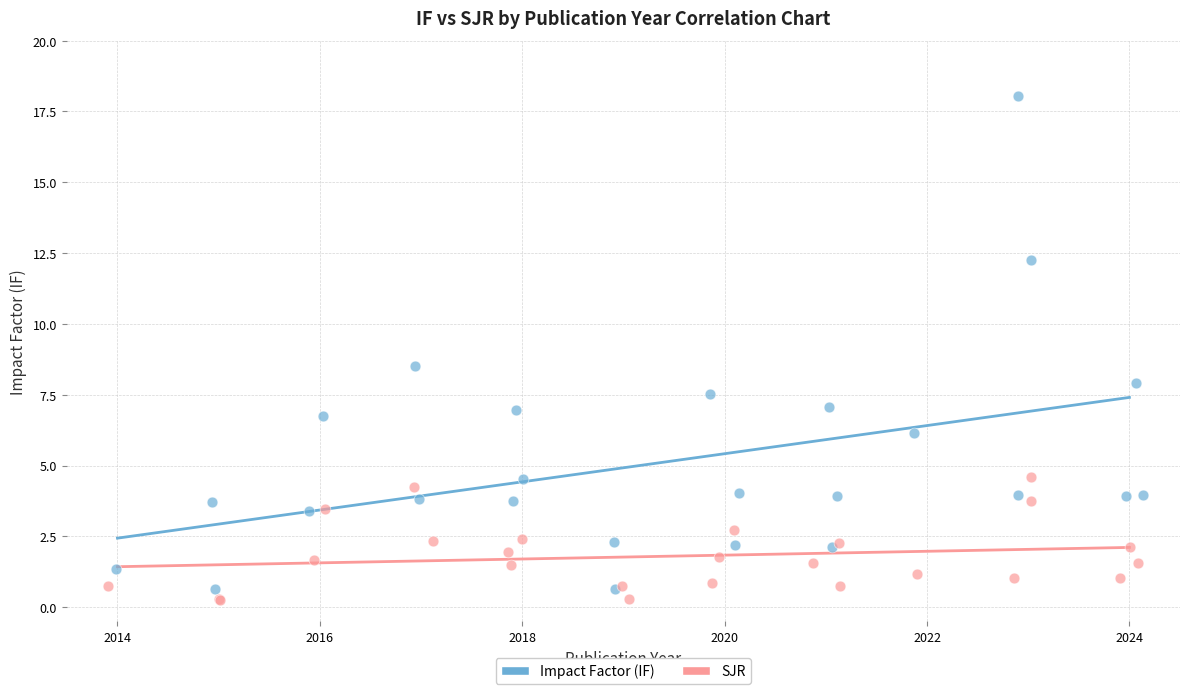

Which series has the largest Y range (max minus min)?

Impact Factor (IF)